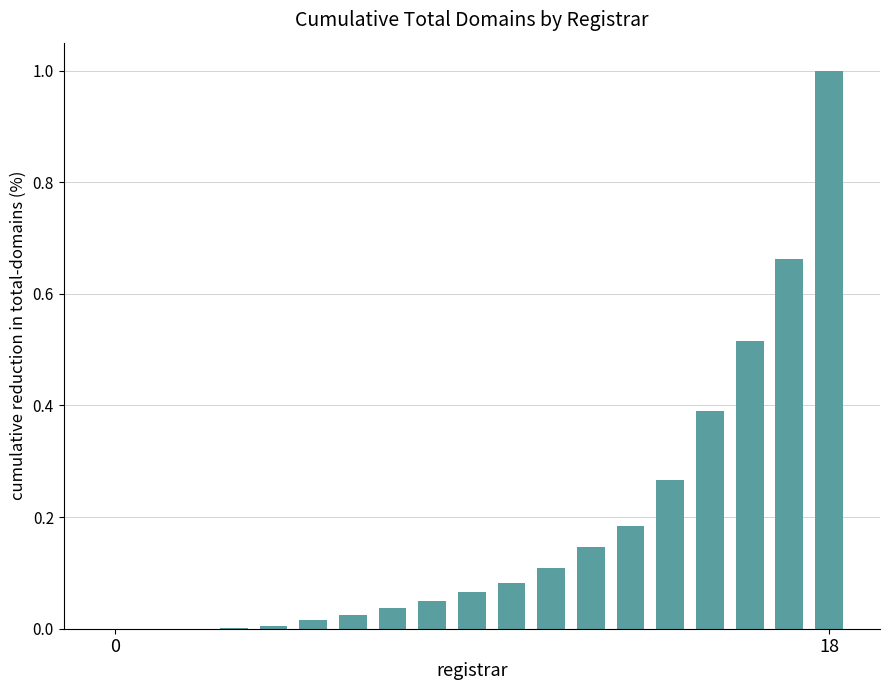

What is the maximum value shown in the chart?

1.0